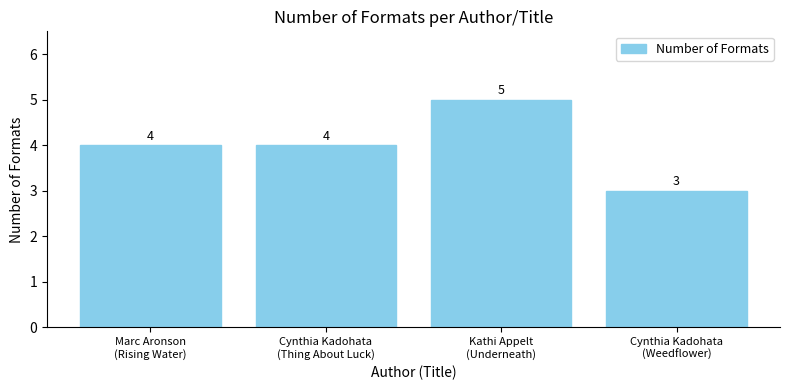

Which has a higher value, Cynthia Kadohata
(Thing About Luck) or Cynthia Kadohata
(Weedflower)?

Cynthia Kadohata
(Thing About Luck)